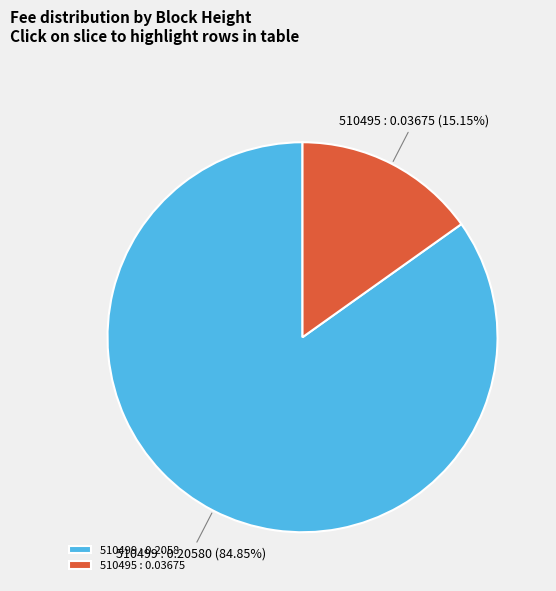

How many segments does this pie chart have?

2